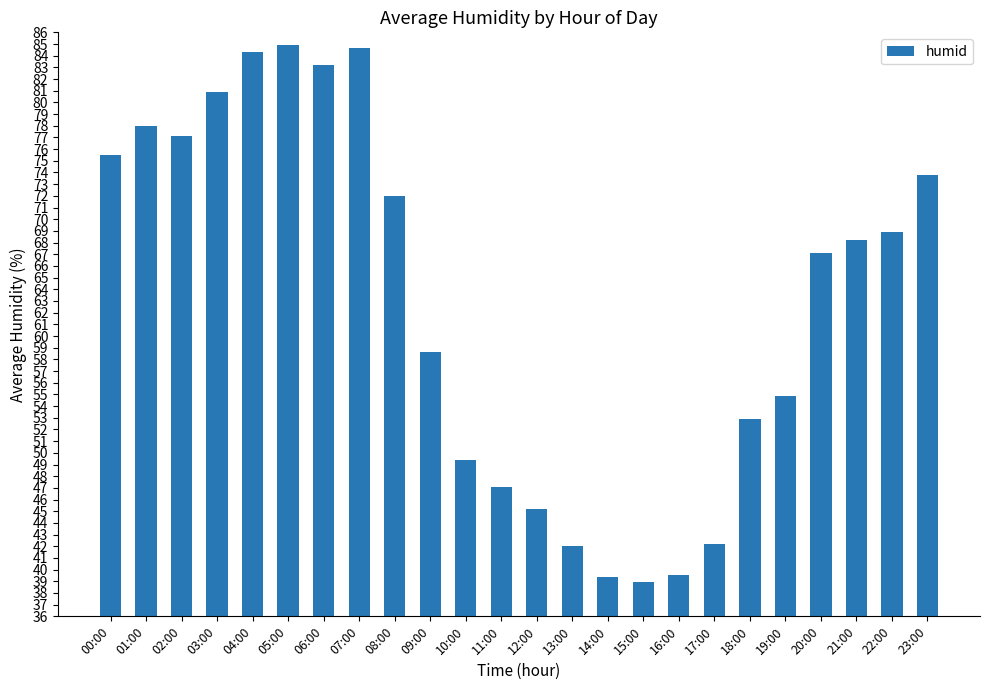

Does the chart contain any negative values?

No